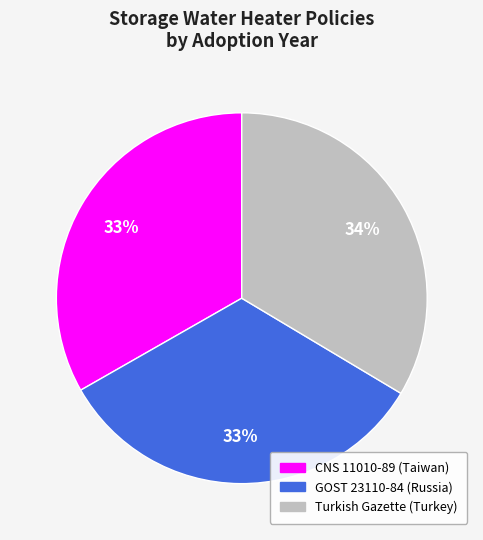

Does any single category account for the majority?

No